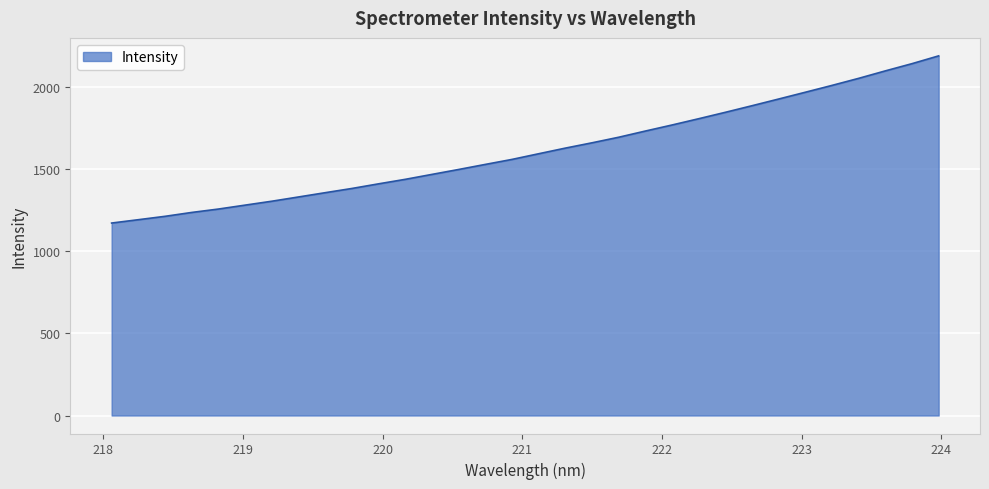

Count the number of categories in the chart.

32